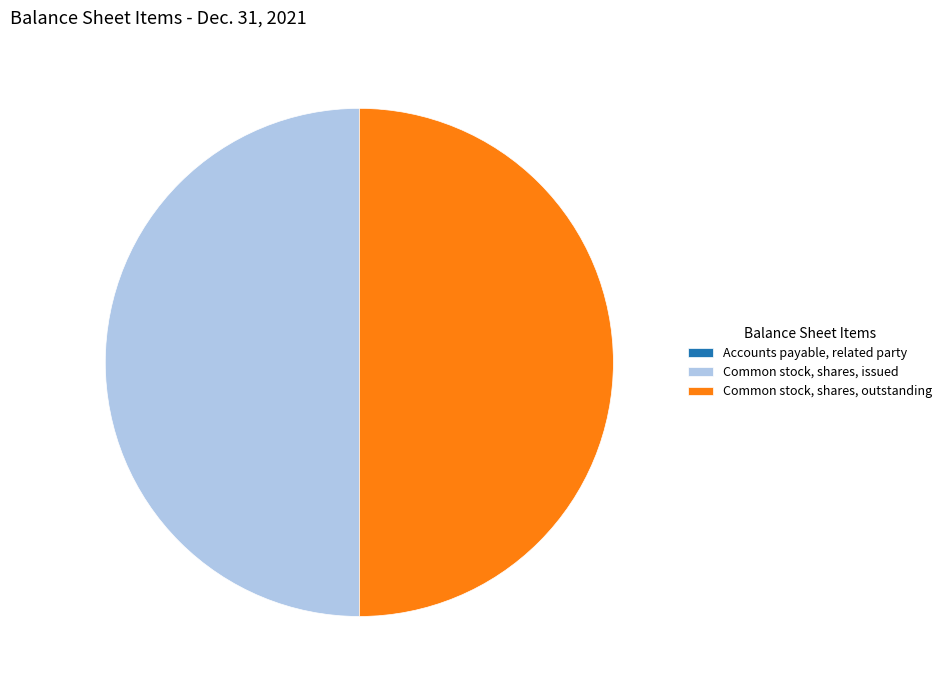

Combined, do Common stock, shares, issued and Common stock, shares, outstanding account for over 50%?

Yes